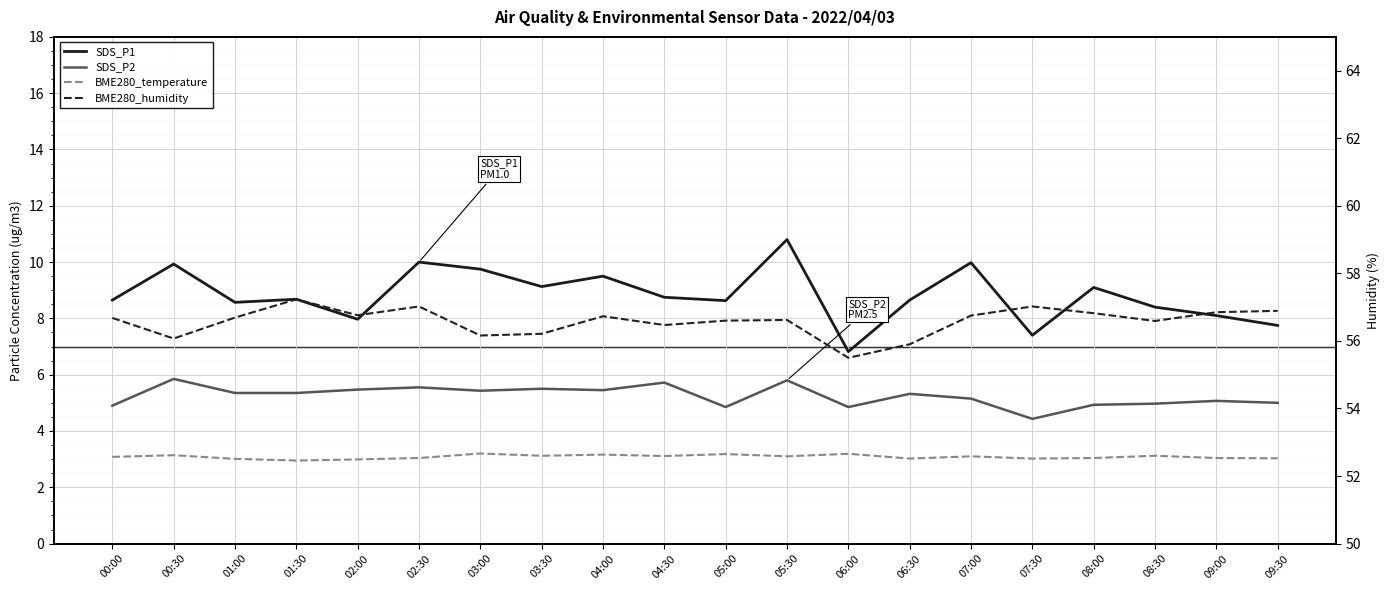

At which category does BME280_humidity reach its first local peak?

01:30